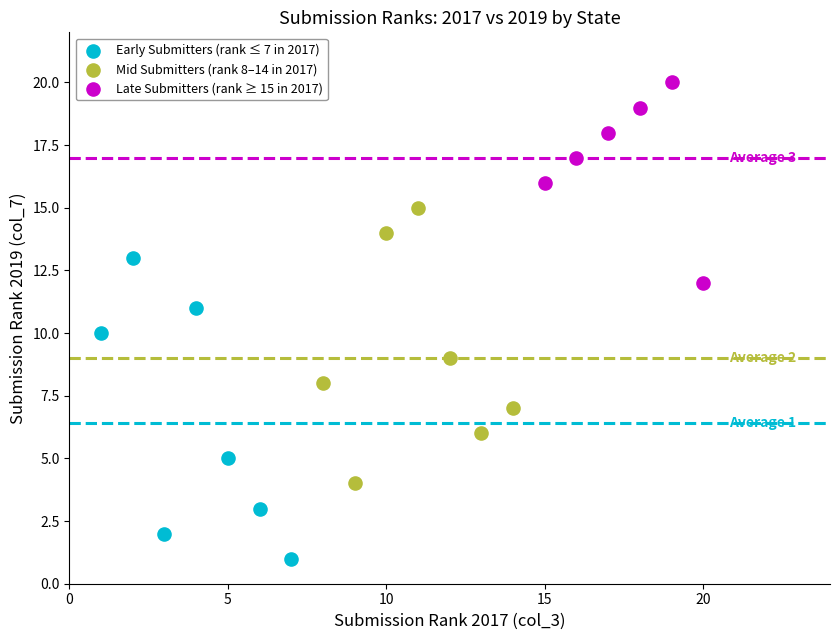

Which series reaches the maximum Y coordinate?

Late Submitters (rank ≥ 15 in 2017)